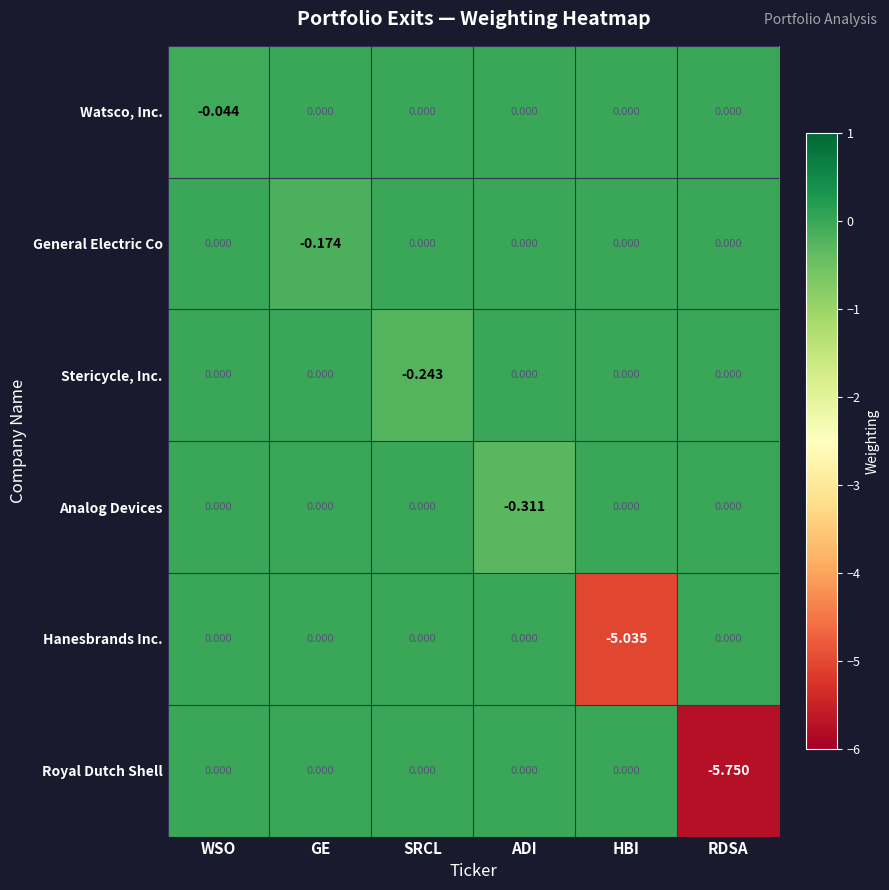

At which category is the sum across all series the highest?

WSO